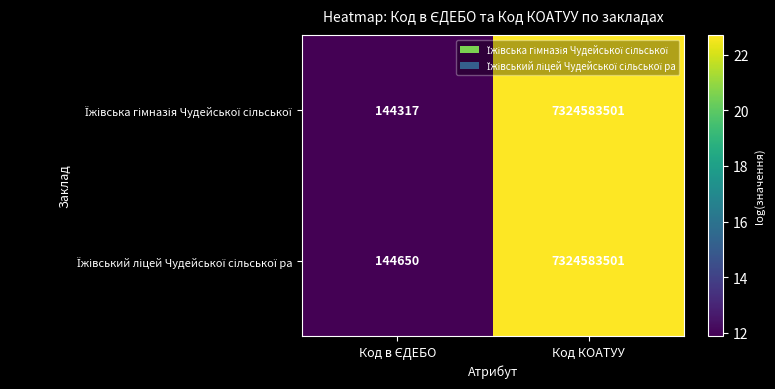

At which category is the sum across all series the highest?

Код КОАТУУ